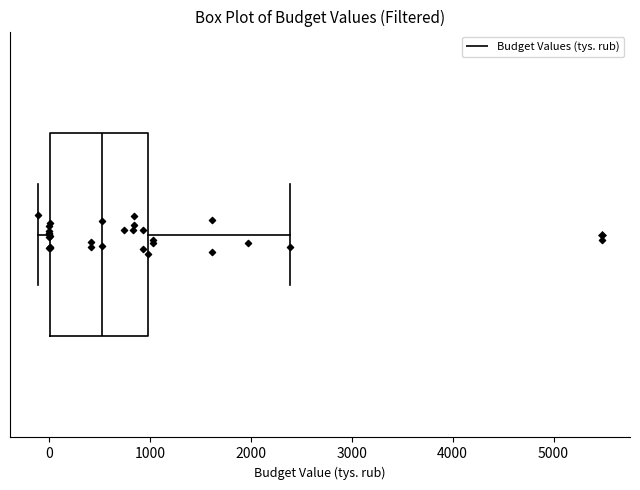

Transcribe this box plot: give where the median line is, the range the box spans, and where the two whiskers end, as read against the x-axis. The values are not printed on the chart, so give them approximately, as read against the axis.

median 500, box 0 to 1000, whiskers -100 to 2400